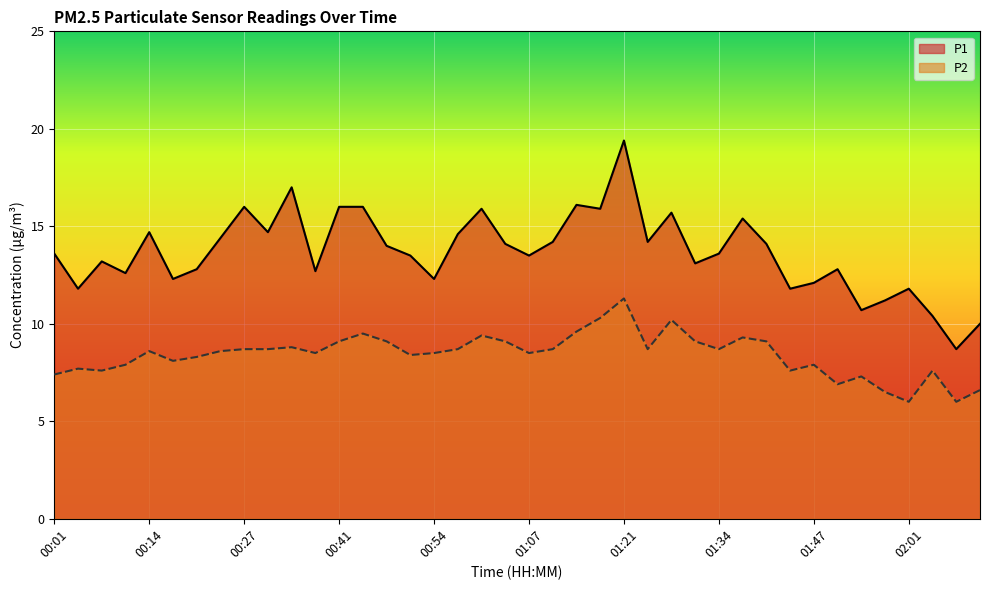

How many series are shown in this chart?

2